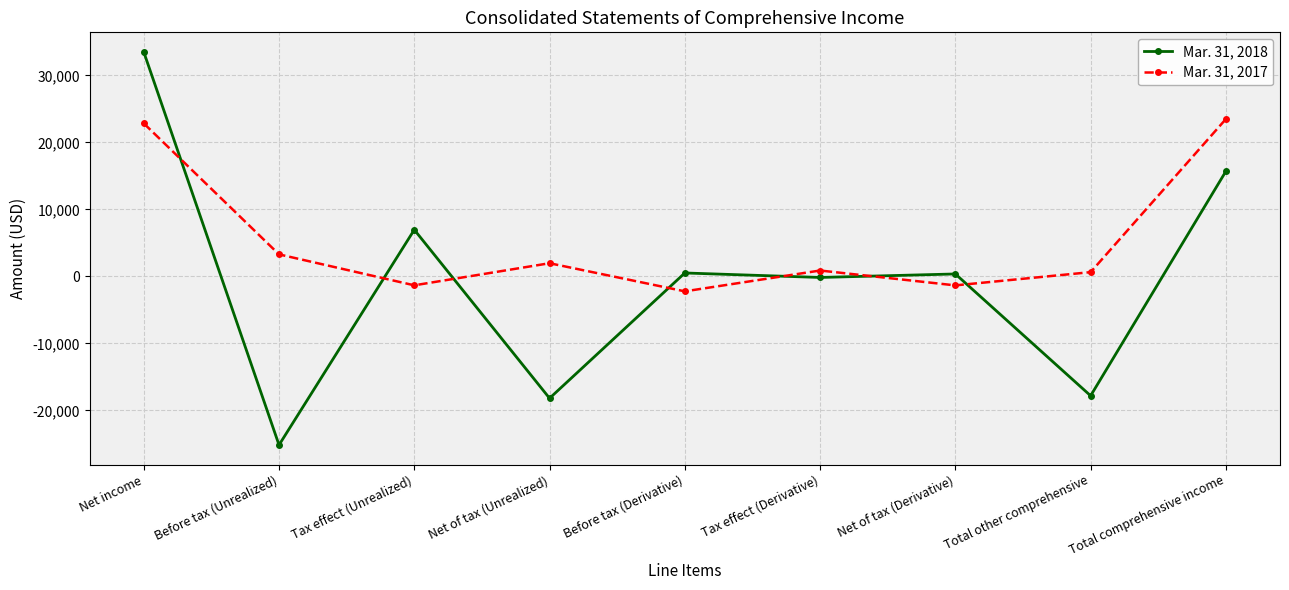

What is the label of the 9th point from the left?

Total comprehensive income